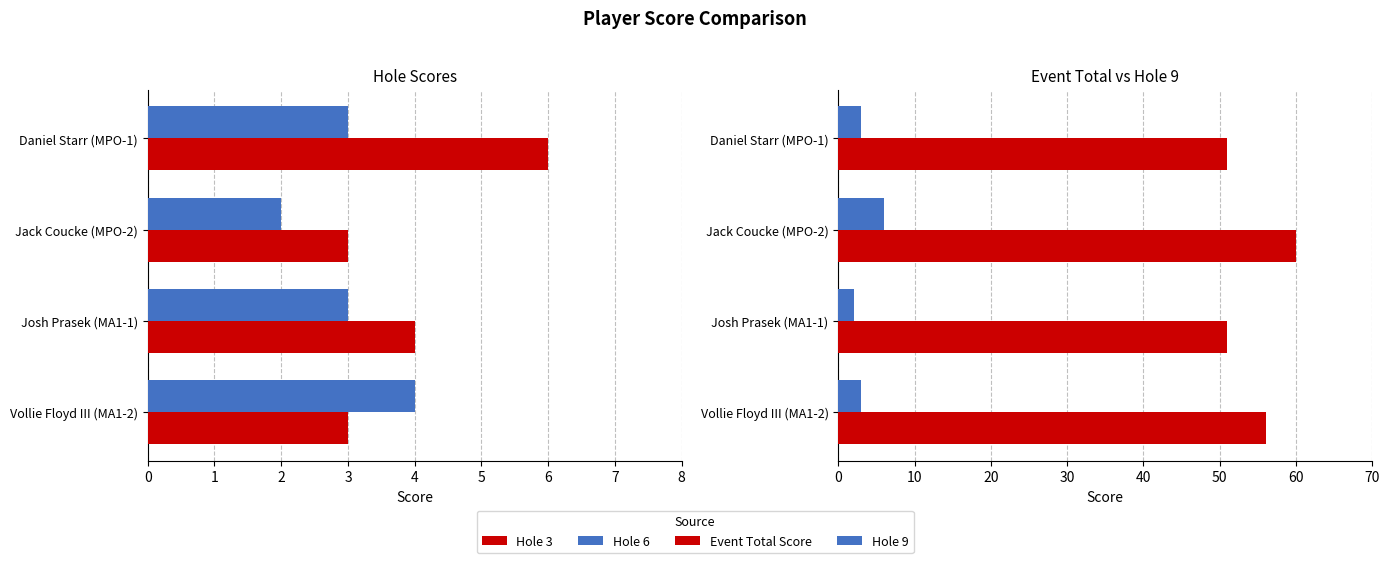

At how many categories does at least one series exceed 23?

4